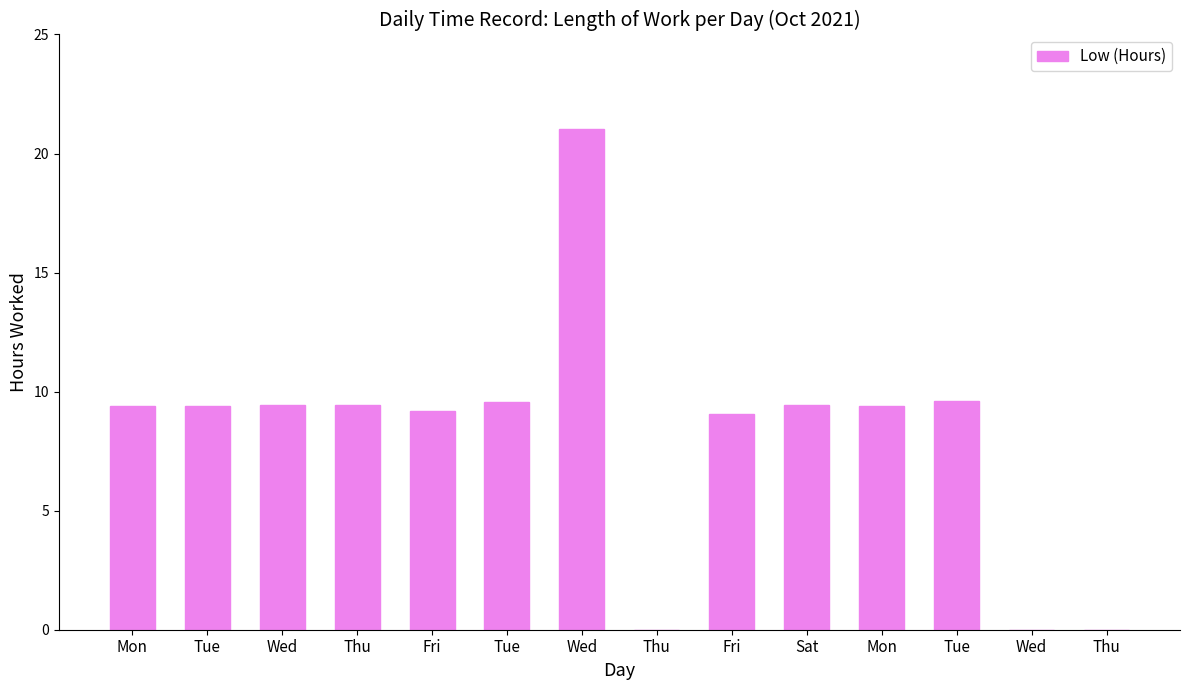

Which label corresponds to the smallest value in the chart?

Thu